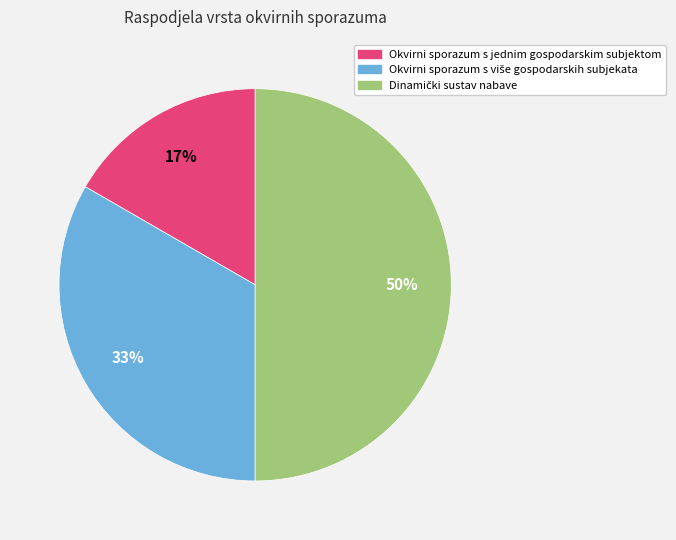

Does Okvirni sporazum s jednim gospodarskim subjektom account for over 50% of the chart?

No